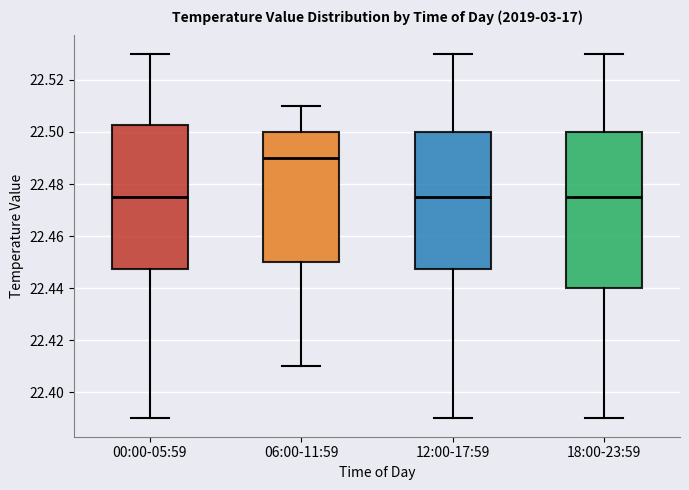

Reading left to right, transcribe this box plot: for each box, give where its median line is, the range the box spans, and where its two whiskers end, as read against the y-axis. The values are not printed on the chart, so give them approximately, as read against the axis.

00:00-05:59: median 22.476, box 22.448 to 22.502, whiskers 22.390 to 22.530
06:00-11:59: median 22.490, box 22.450 to 22.500, whiskers 22.410 to 22.510
12:00-17:59: median 22.476, box 22.448 to 22.500, whiskers 22.390 to 22.530
18:00-23:59: median 22.476, box 22.440 to 22.500, whiskers 22.390 to 22.530